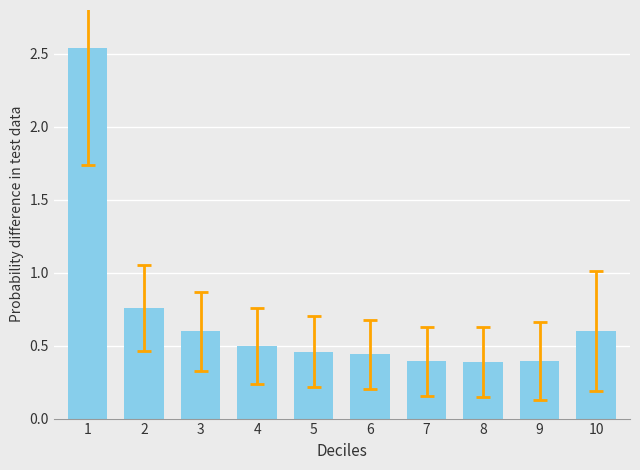

What is the sum of all values?

7.1